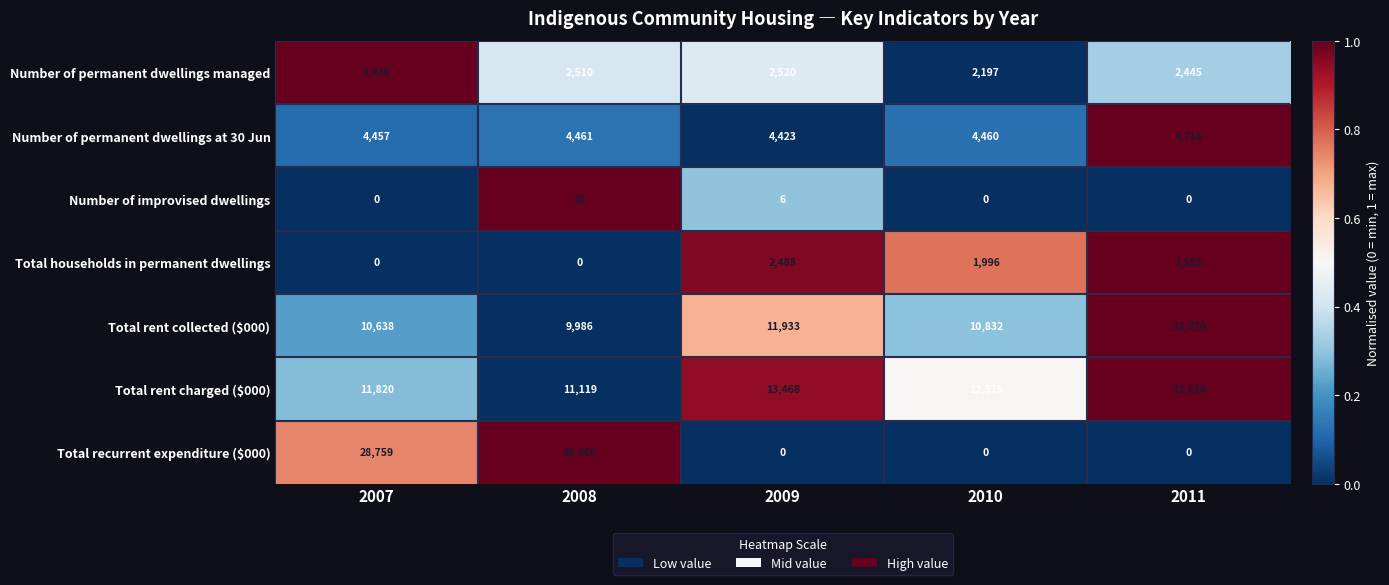

What is the maximum value for Number of improvised dwellings?

20